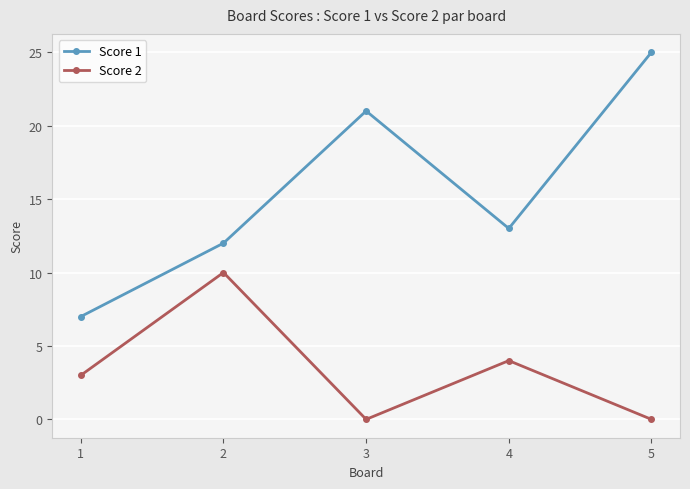

In Score 2, how many points are higher than both neighbors (excluding endpoints)?

2